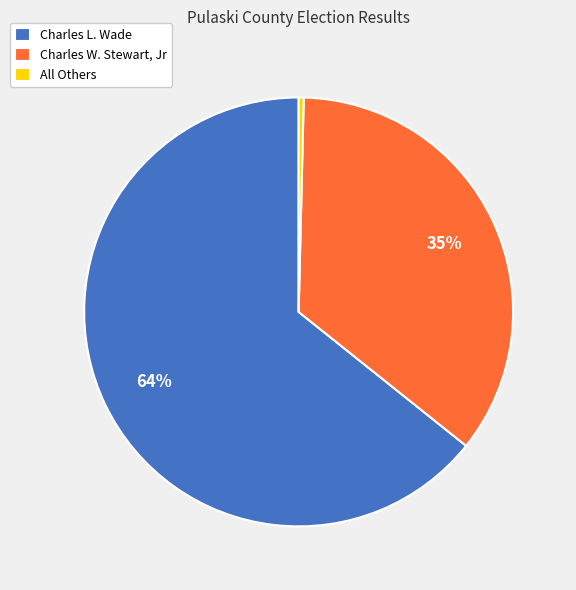

How many segments does this pie chart have?

3